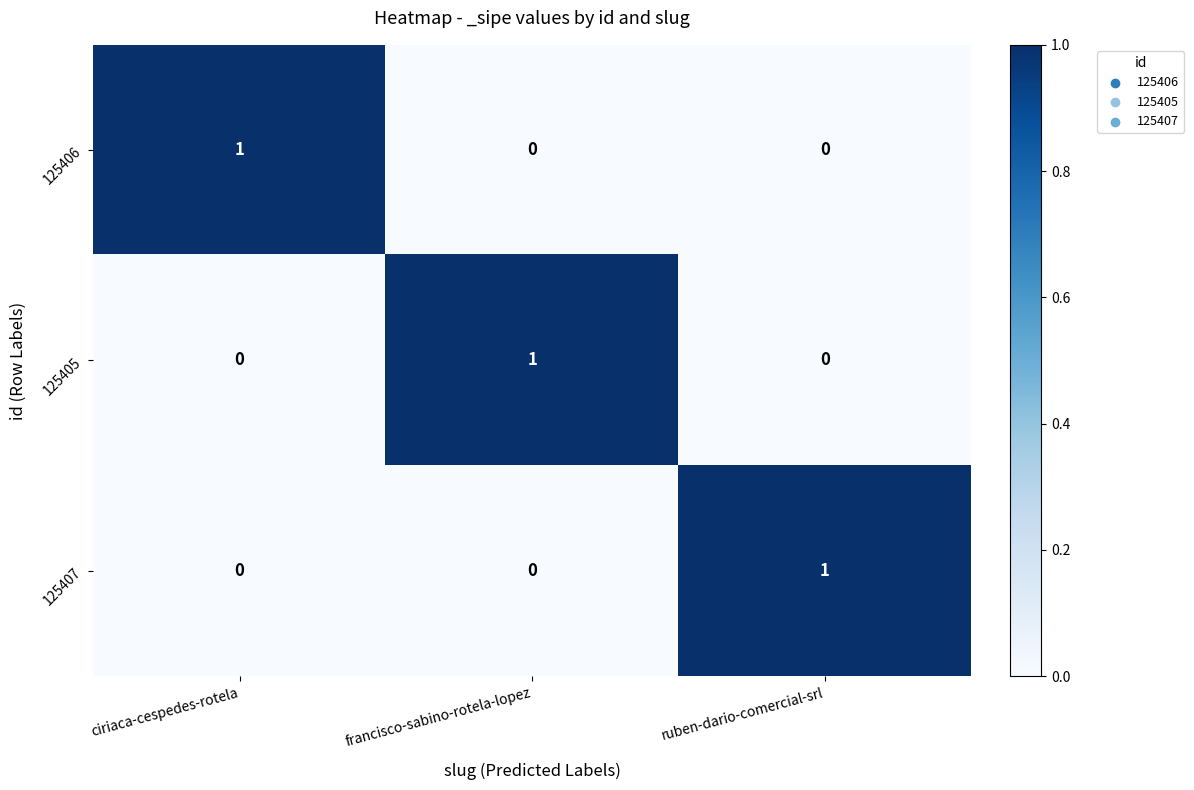

At how many categories does at least one series exceed 0?

3